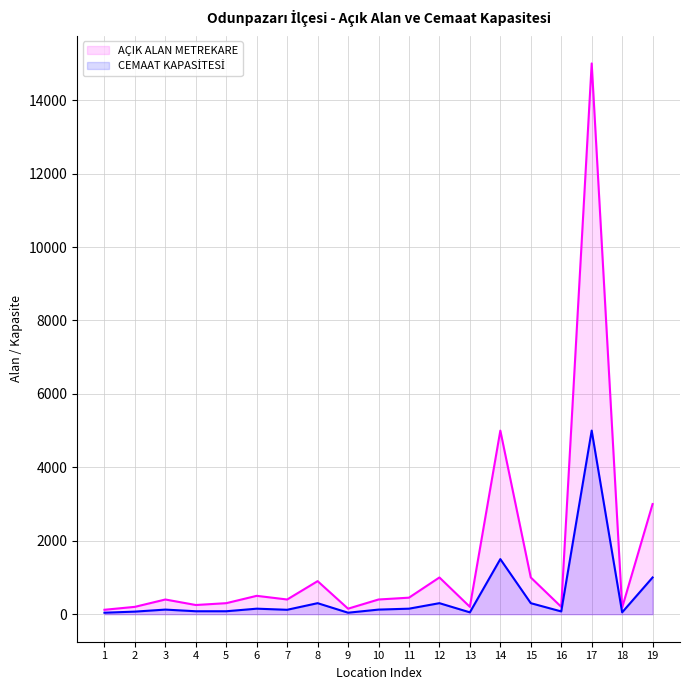

True or false: CEMAAT KAPASİTESİ has a value of 150 at 6.

True